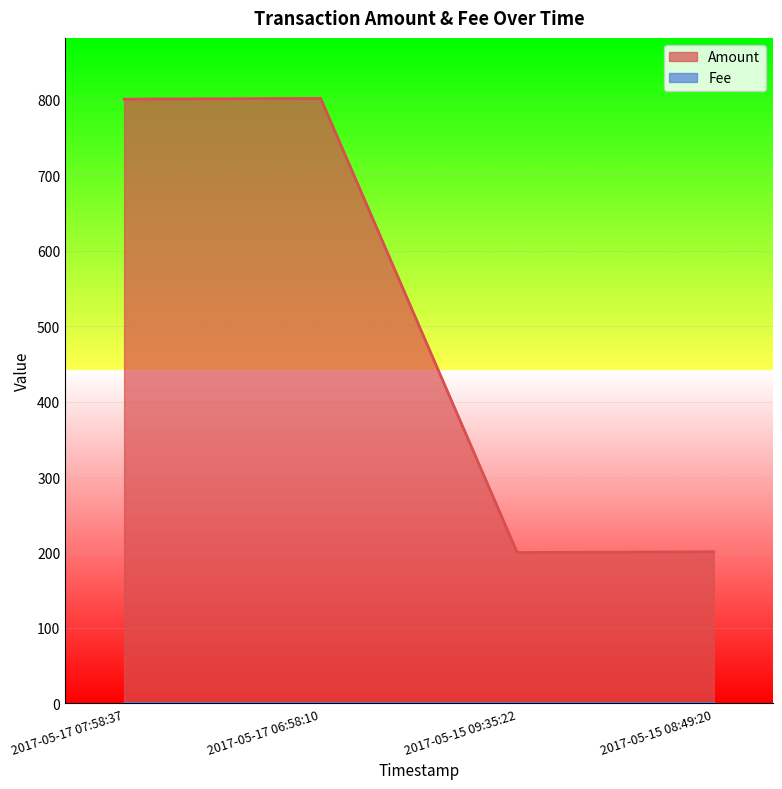

How many series are shown in this chart?

2